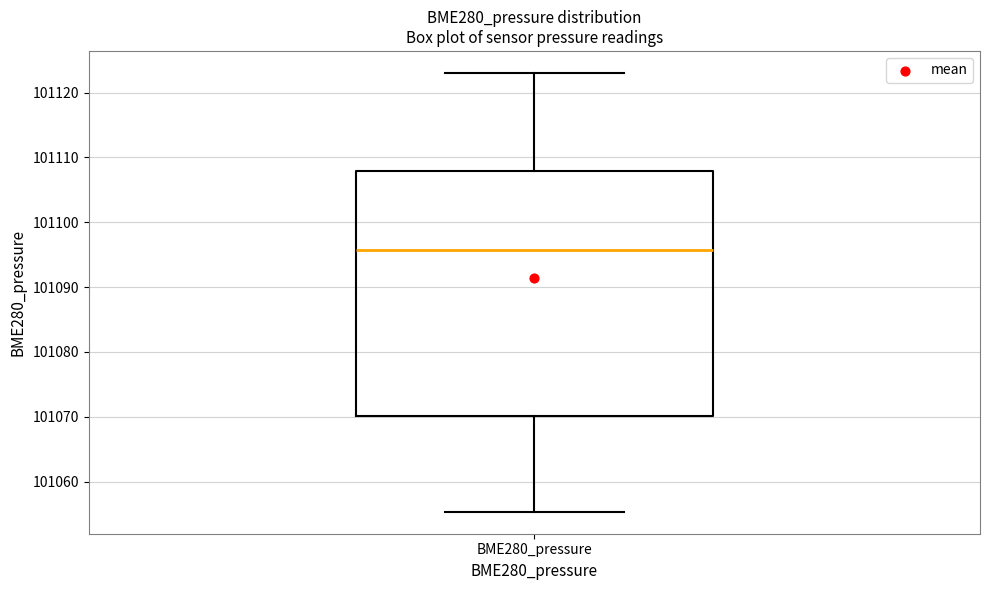

Transcribe this box plot: give where the median line is, the range the box spans, and where the two whiskers end, as read against the y-axis. The values are not printed on the chart, so give them approximately, as read against the axis.

median 101096, box 101070 to 101108, whiskers 101055 to 101123